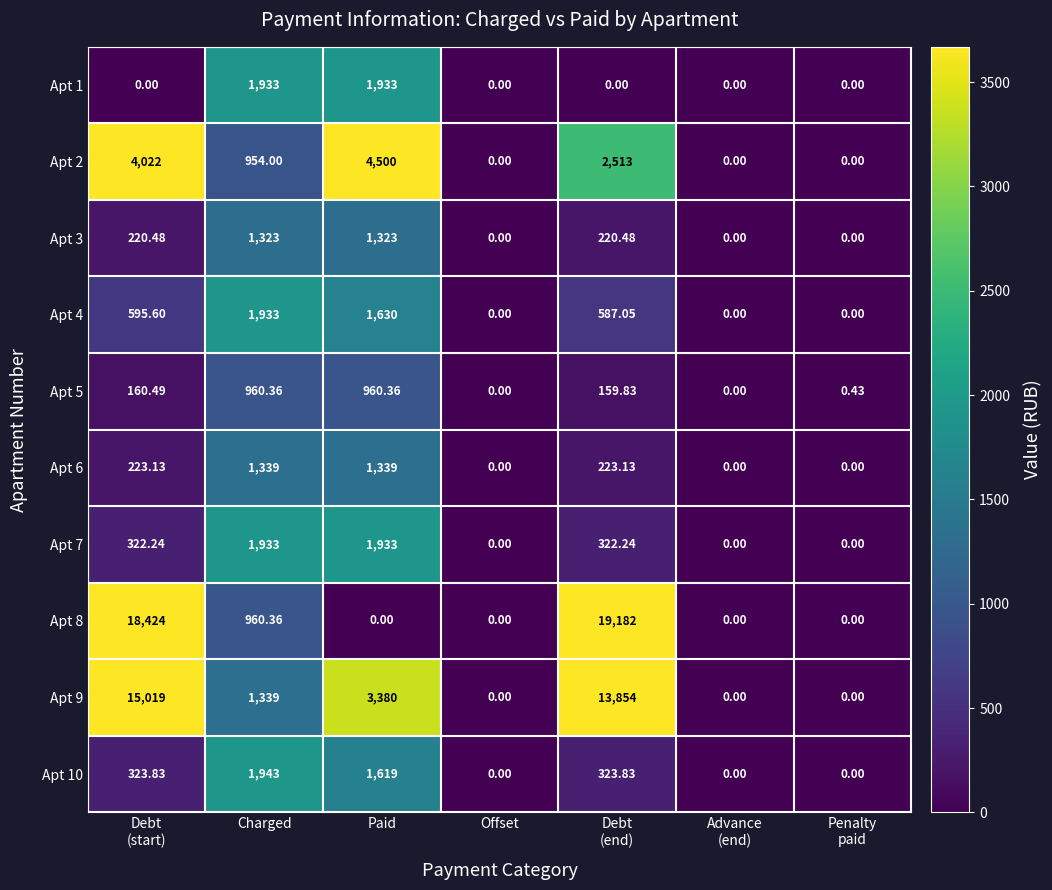

What is the greatest value displayed?

19182.0